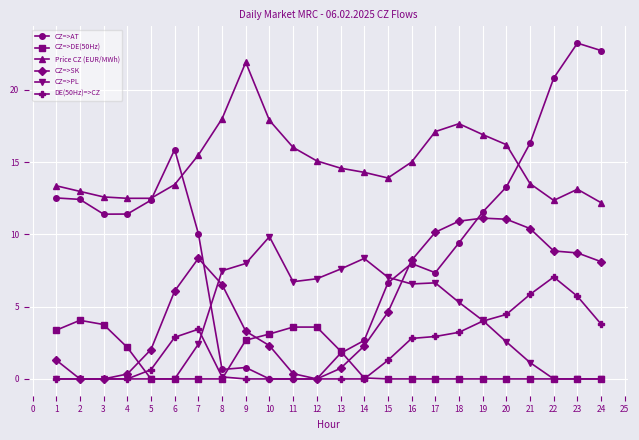

What is the spread (max minus min) of values at 6?

15.9